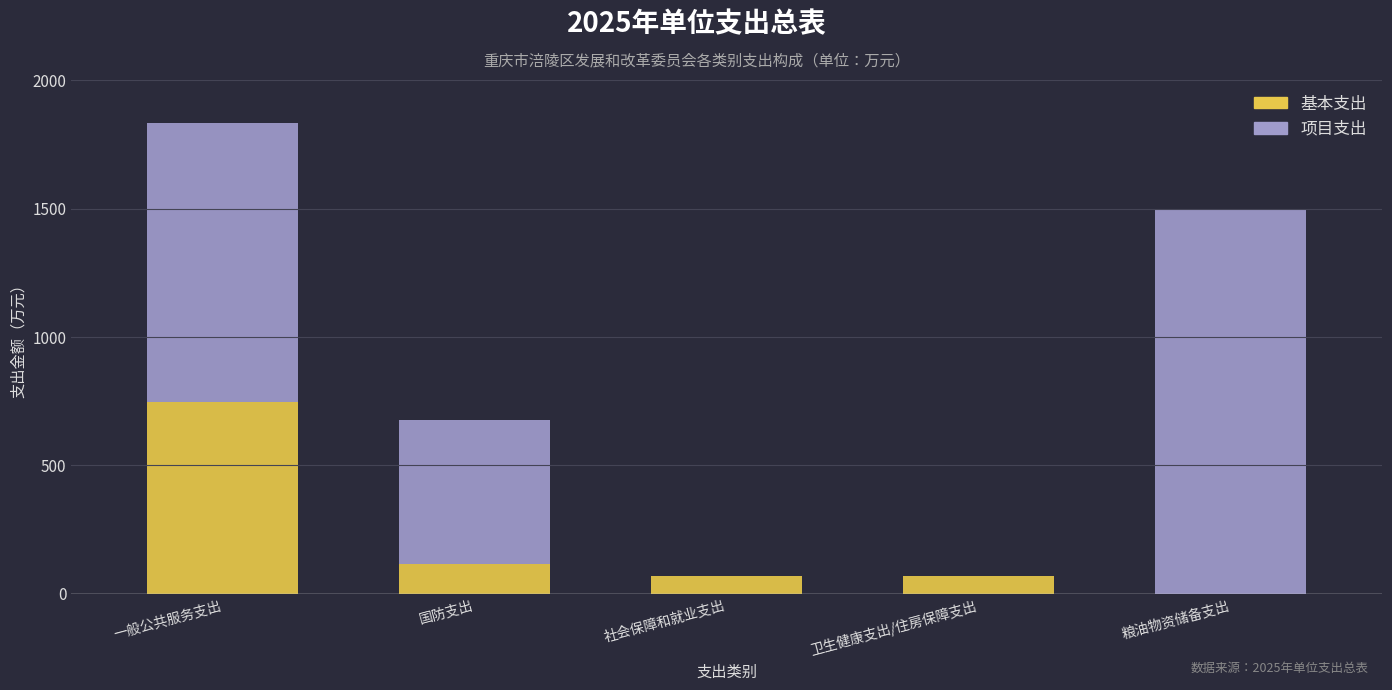

At which label is 基本支出 closest to 372?

国防支出